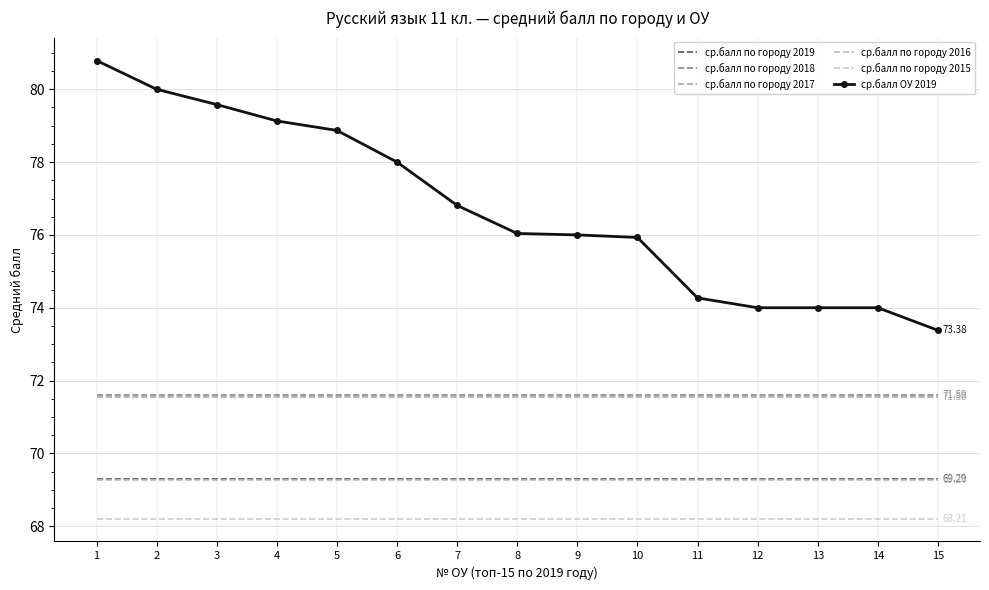

What is the sum of all ср.балл по городу 2016 values?

1038.9